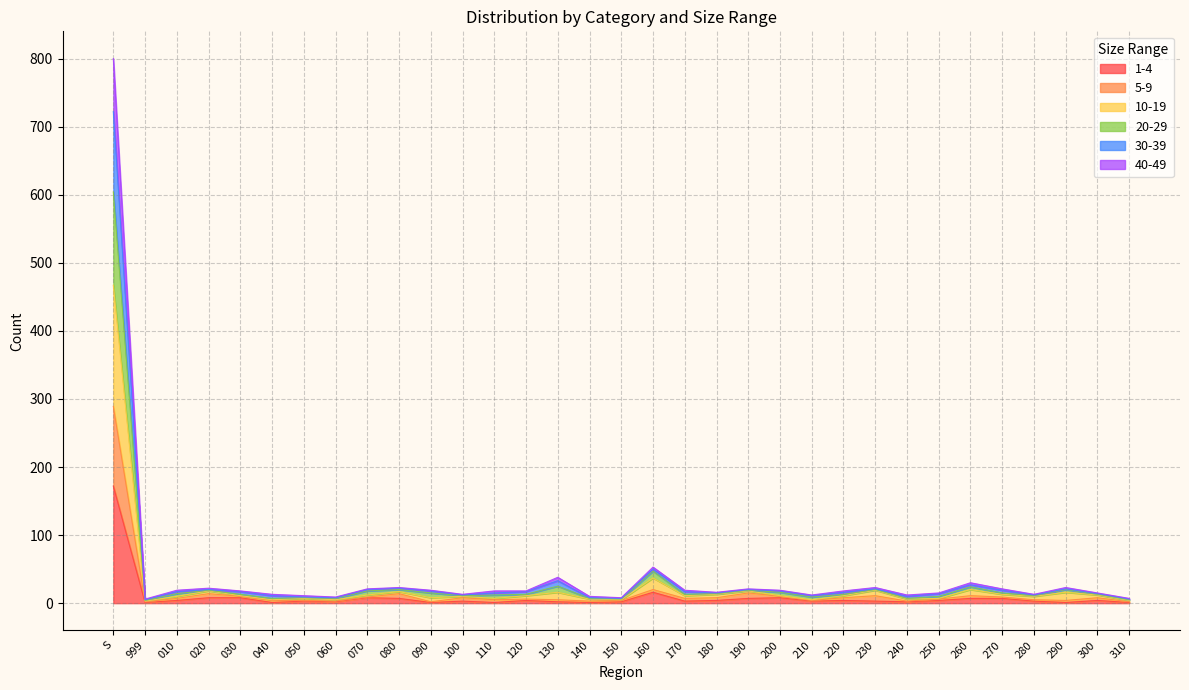

True or false: 1-4 has a value of 1 at 290.

True